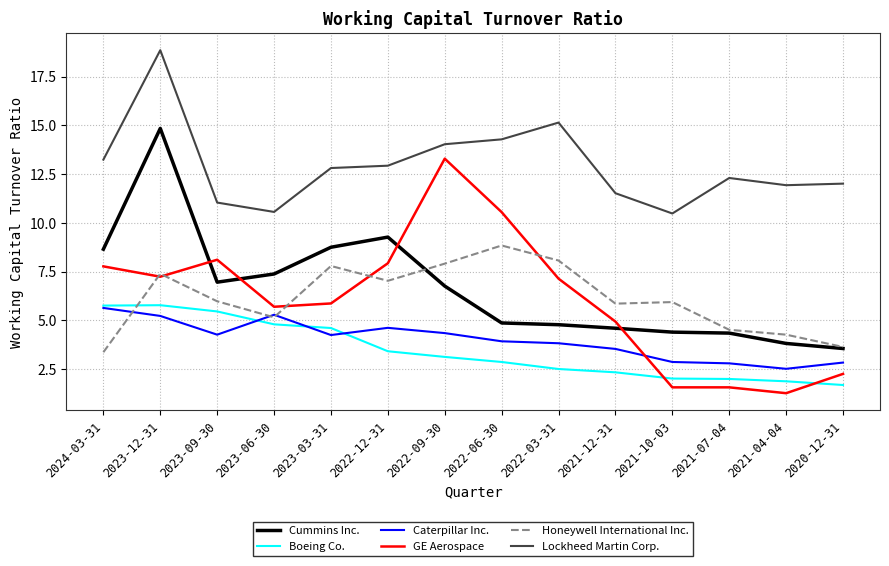

Which series changed the most between 2023-03-31 and 2021-04-04?

Cummins Inc.